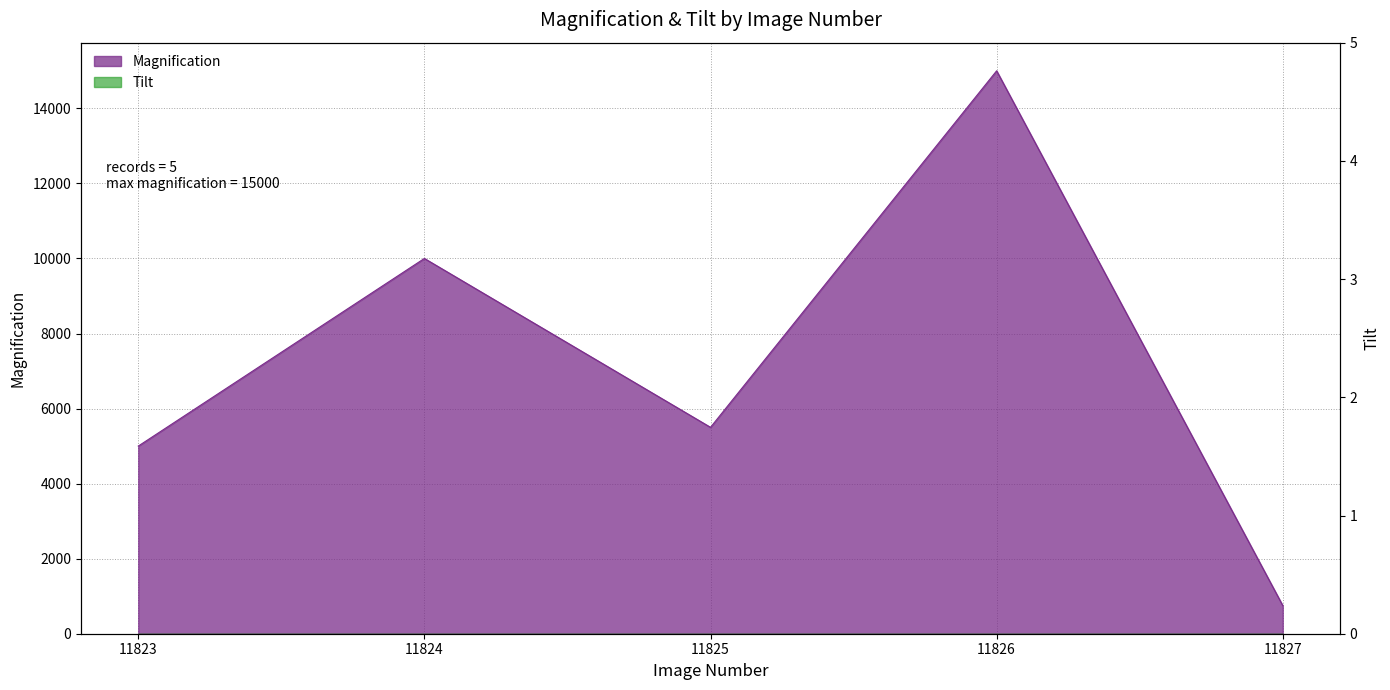

List the labels in order of value, largest first.

11826, 11824, 11825, 11823, 11827